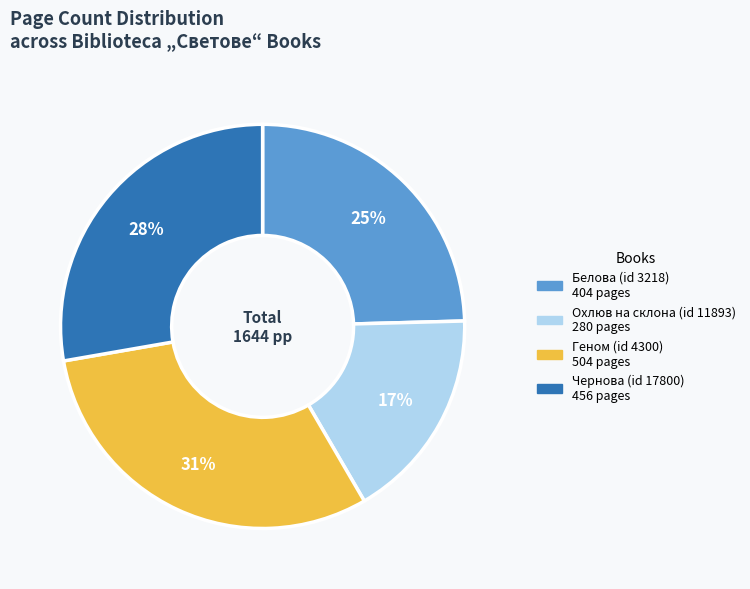

Between Охлюв на склона (id 11893) and Чернова (id 17800), which is larger?

Чернова (id 17800)